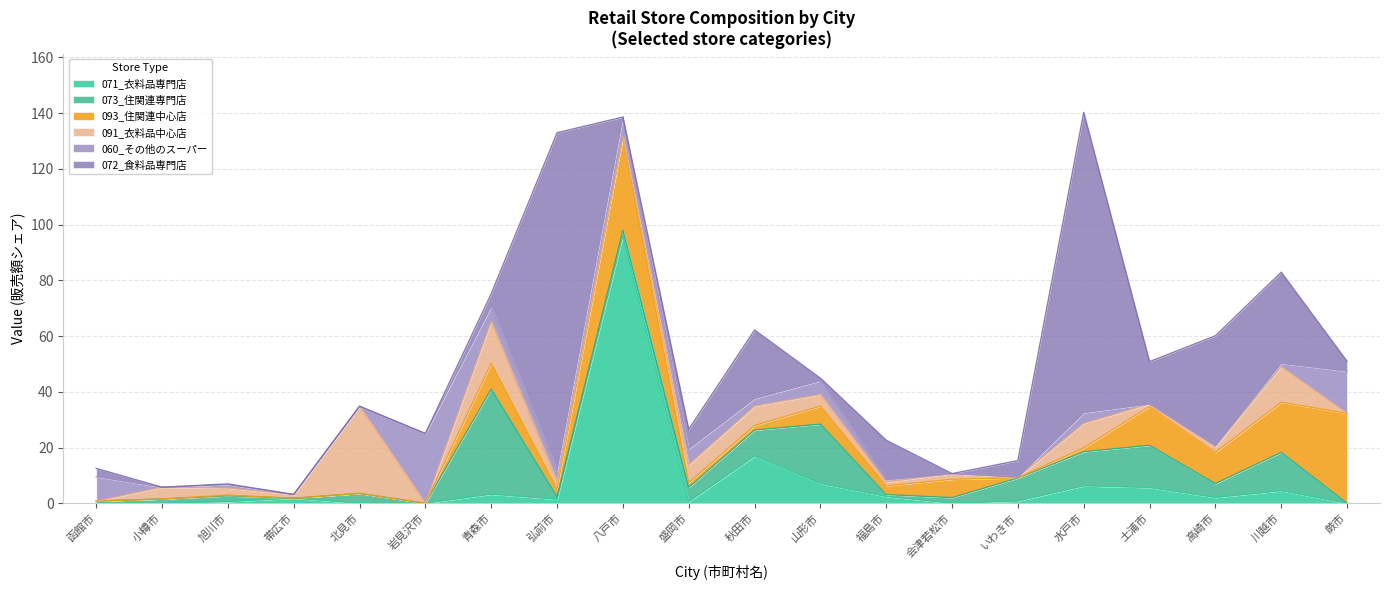

Where is the first local maximum for 071_衣料品専門店?

帯広市